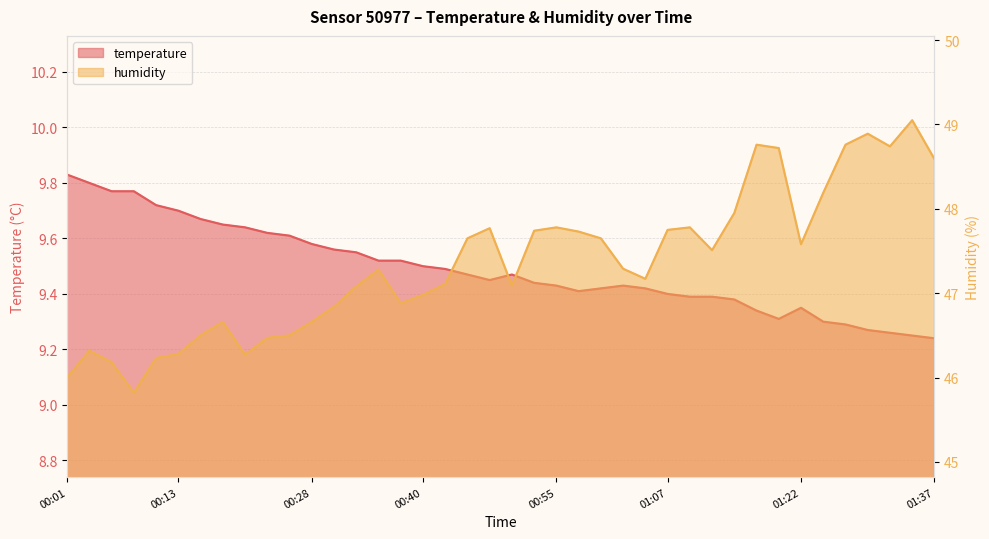

What is the sum of the temperature values at 00:25 and 00:08?

19.4